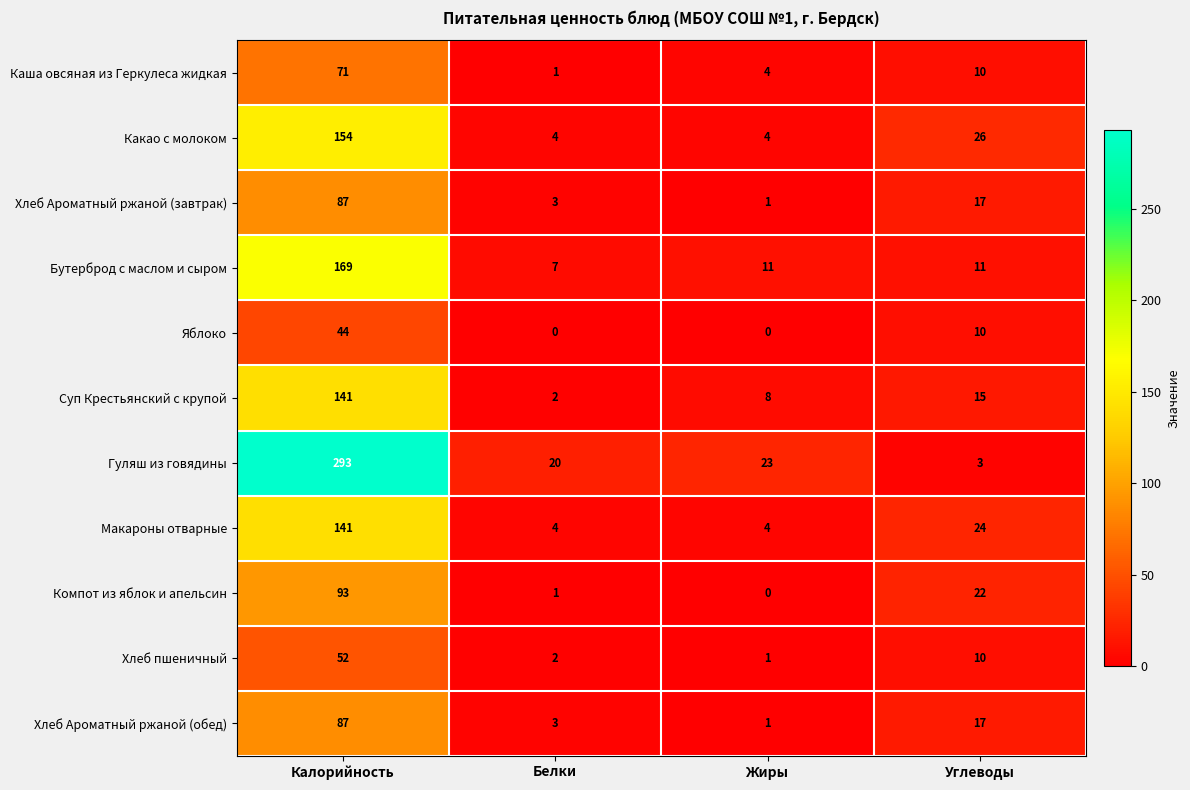

What is the total value across all series at Углеводы?

165